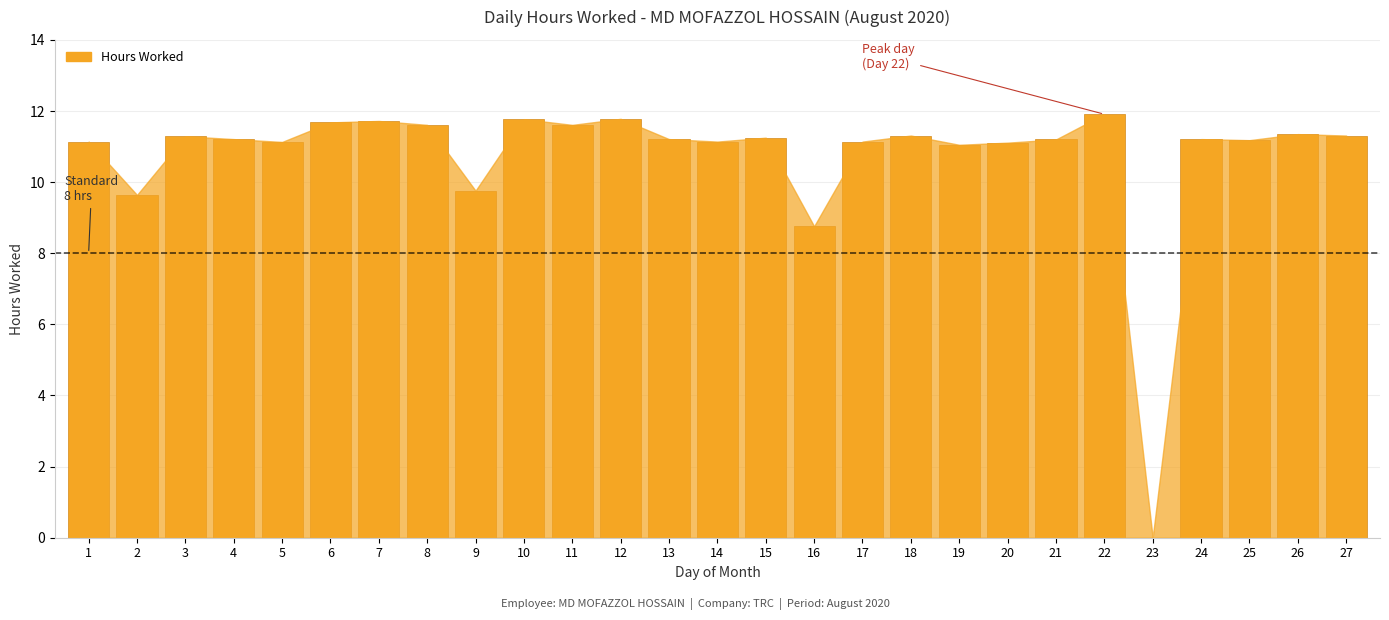

Between 22 and 20, which is larger?

22